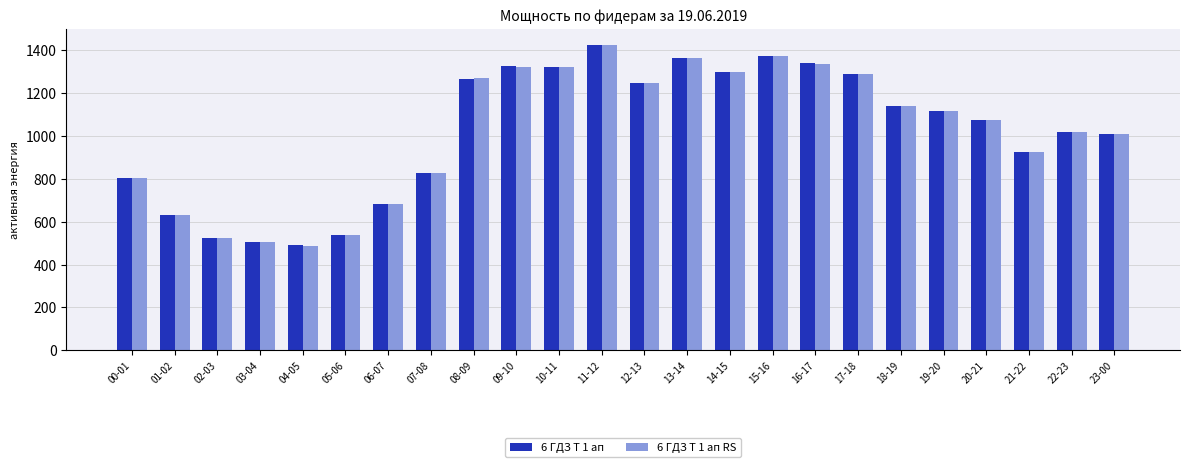

How many bars are there in each group?

2